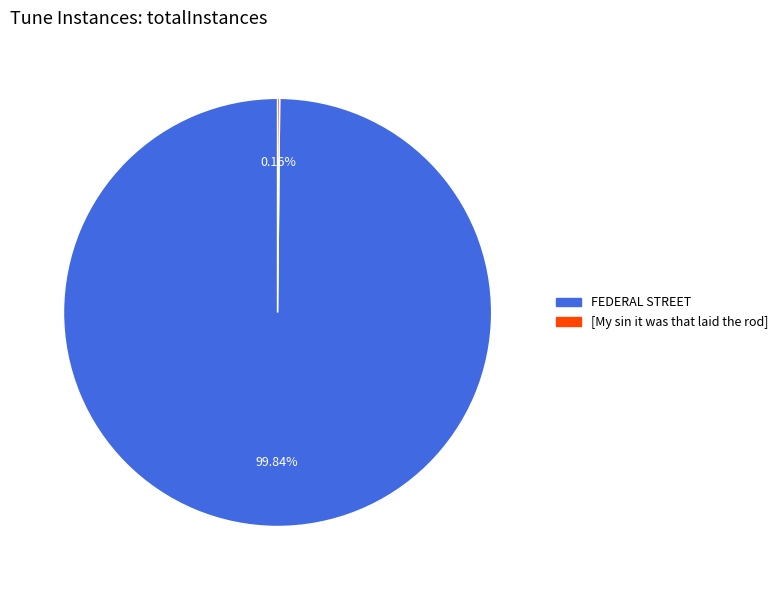

Does any single category account for the majority?

Yes